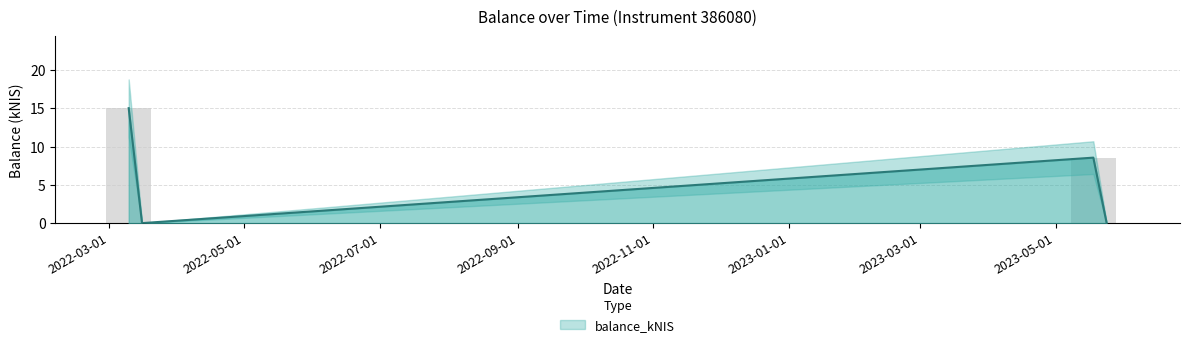

Where is the data nearest to the value 7?

2023-05-18